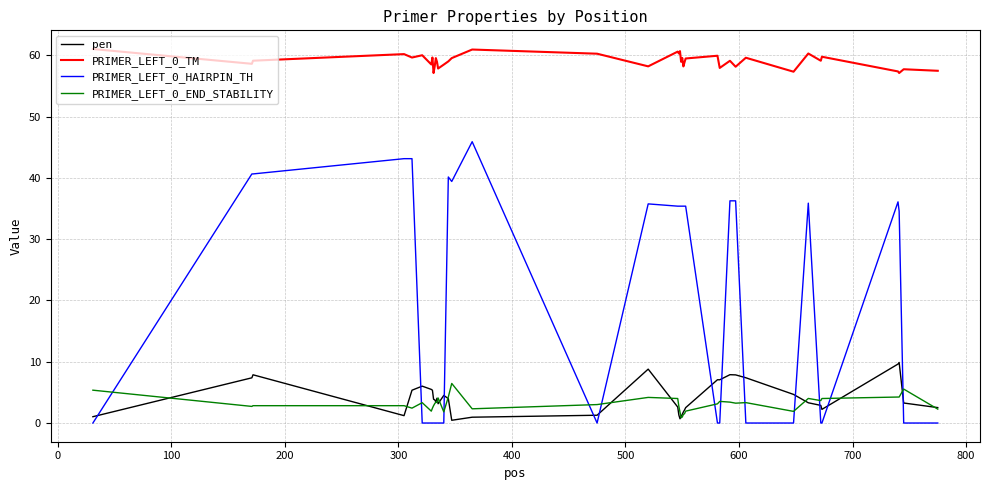

After their last crossing, which series has the higher values: PRIMER_LEFT_0_HAIRPIN_TH or PRIMER_LEFT_0_END_STABILITY?

PRIMER_LEFT_0_END_STABILITY